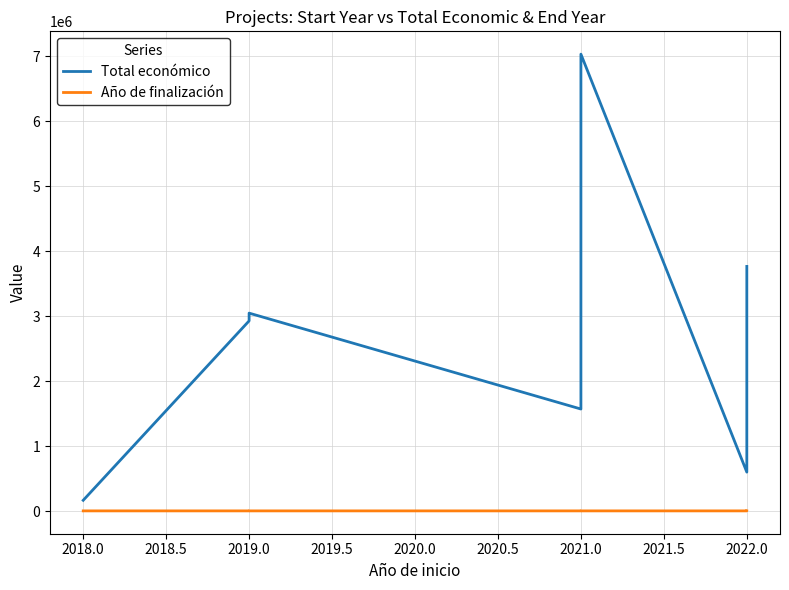

What is the label of the 8th point from the left?

2021.0